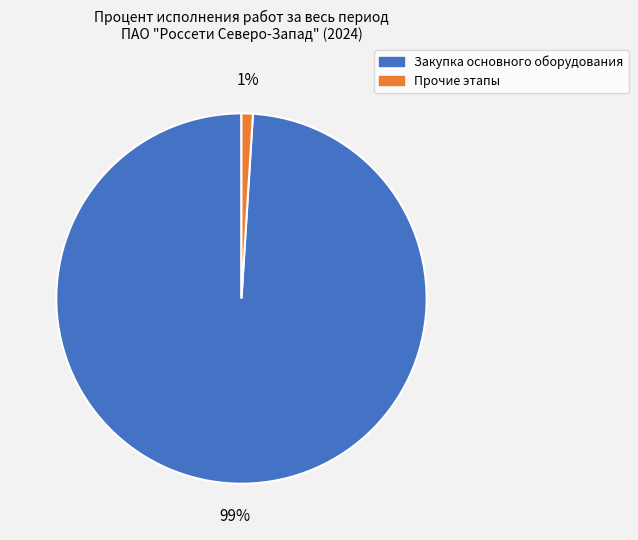

Count the number of slices in the pie.

2